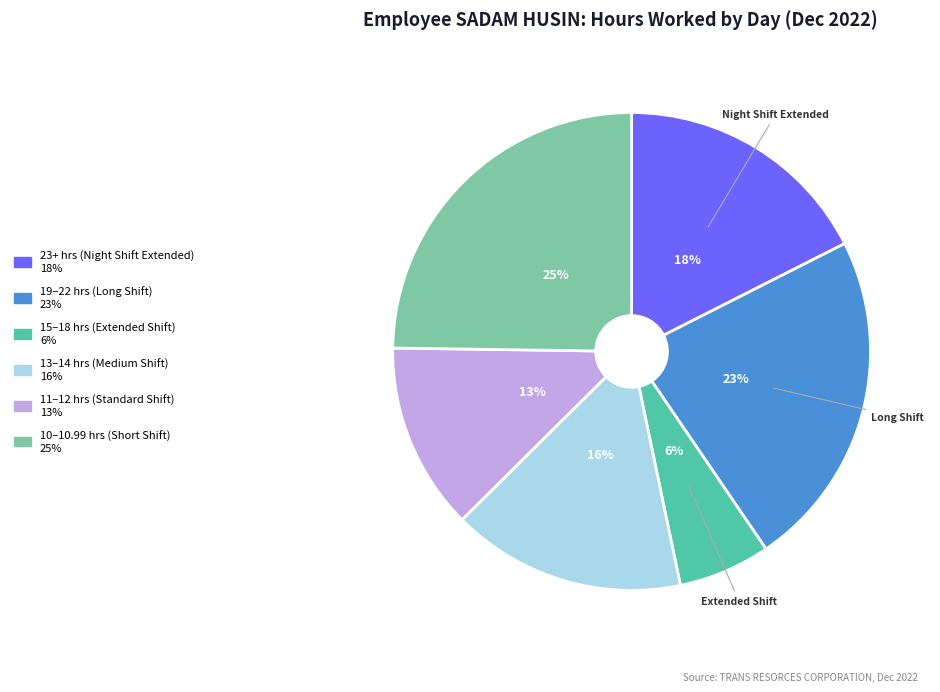

Does any single category account for the majority?

No